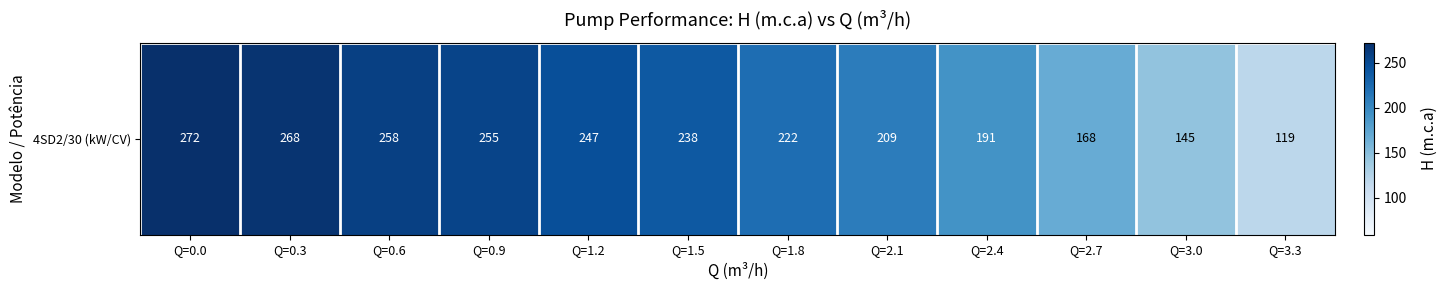

Where does the data first go above 238?

Q=0.0